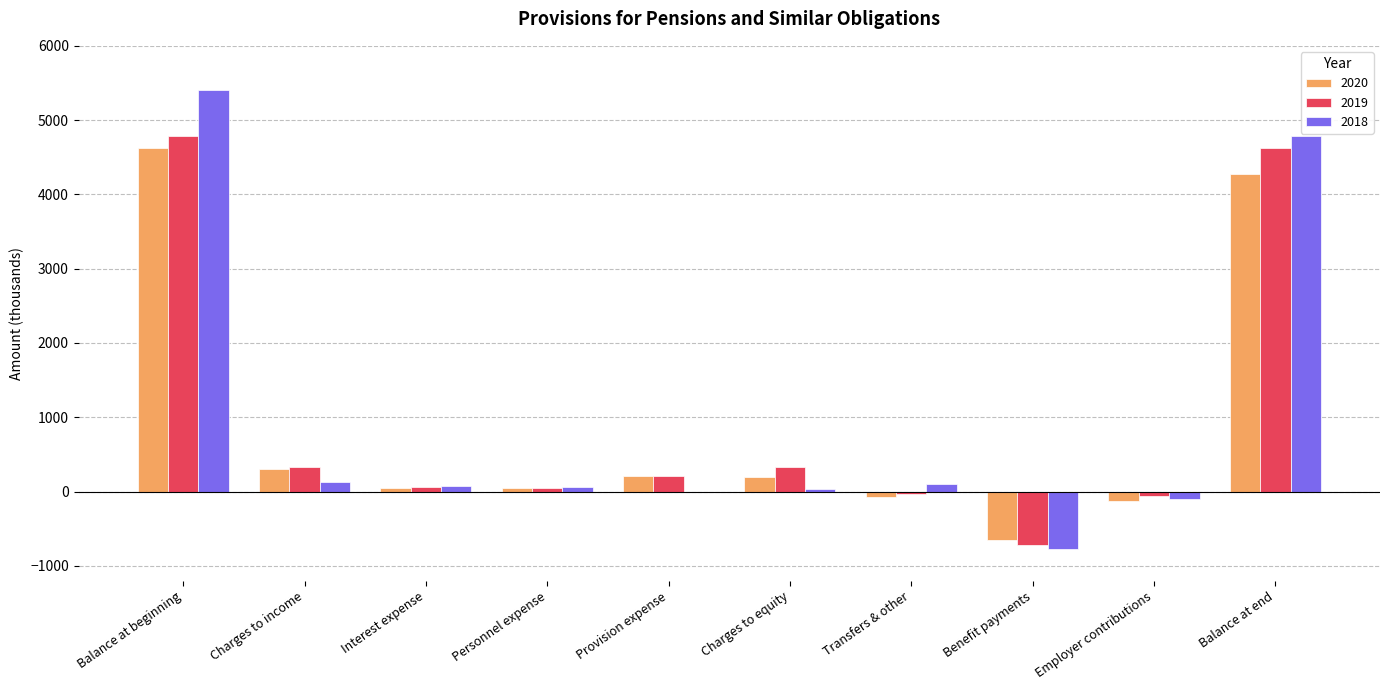

How many groups of bars are there?

10